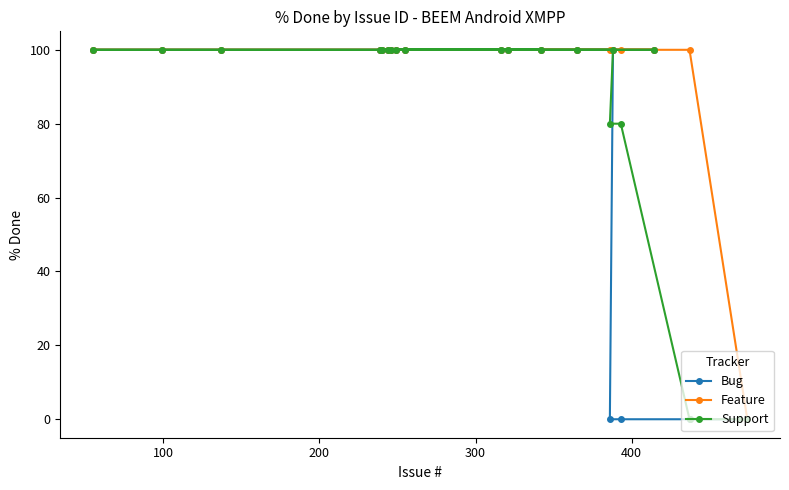

At how many categories does at least one series exceed 65?

18